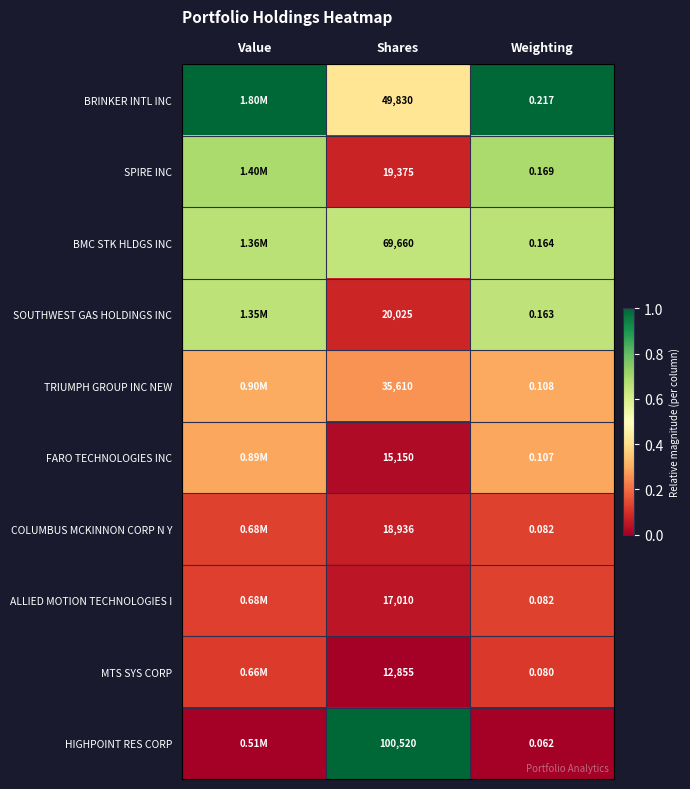

Rank the series at Shares from lowest to highest value.

MTS SYS CORP, FARO TECHNOLOGIES INC, ALLIED MOTION TECHNOLOGIES I, COLUMBUS MCKINNON CORP N Y, SPIRE INC, SOUTHWEST GAS HOLDINGS INC, TRIUMPH GROUP INC NEW, BRINKER INTL INC, BMC STK HLDGS INC, HIGHPOINT RES CORP